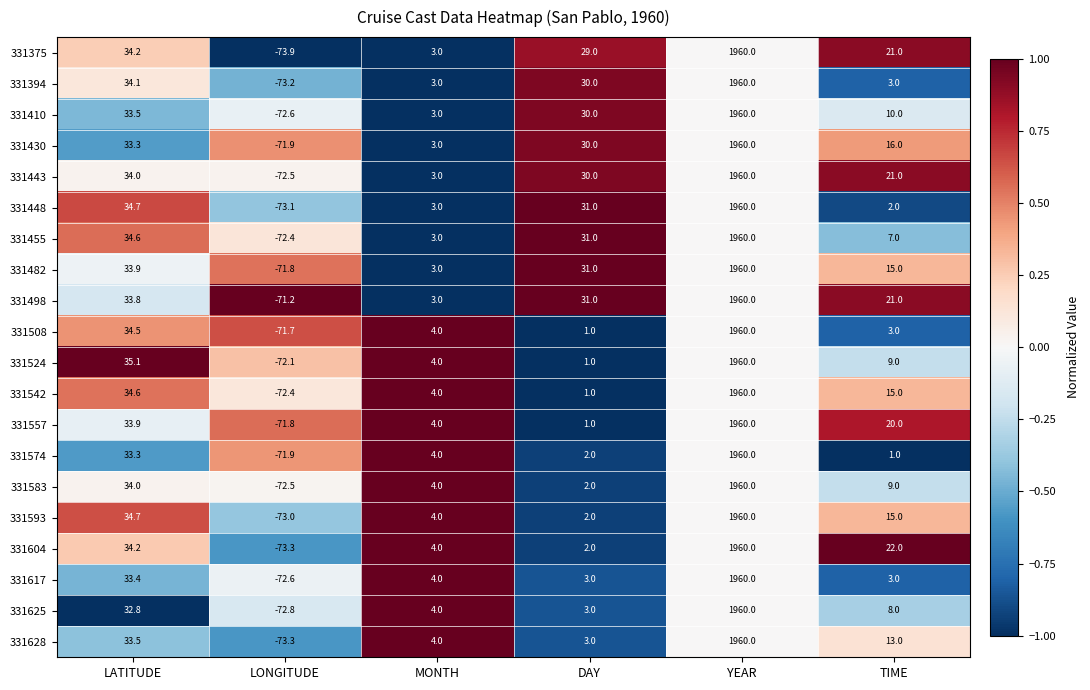

Where does the 331498 series first go above 31?

LATITUDE